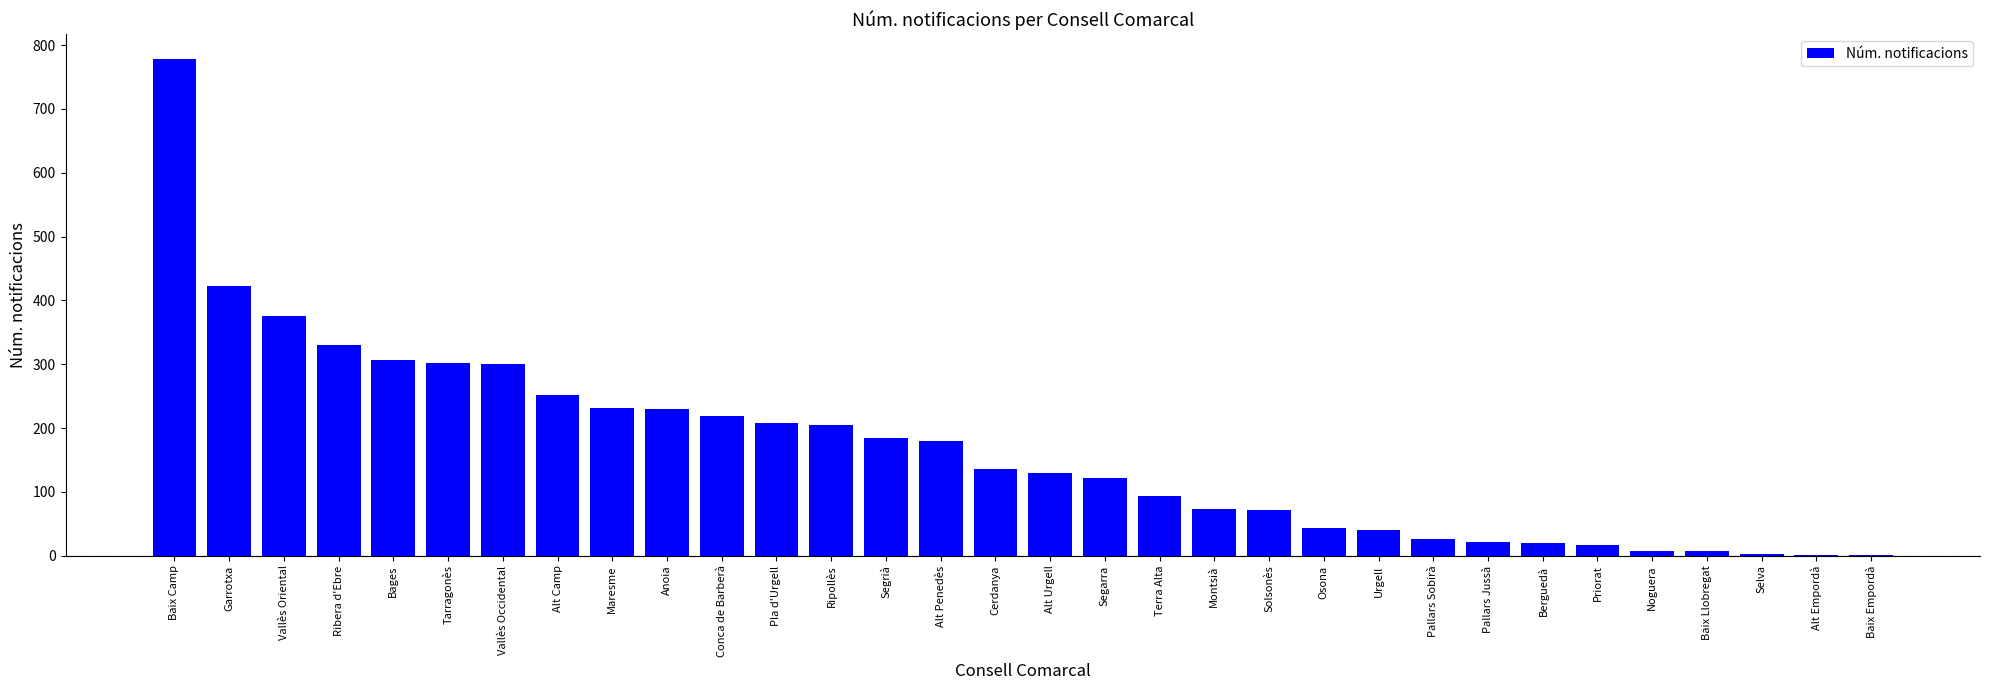

What is the average value?

167